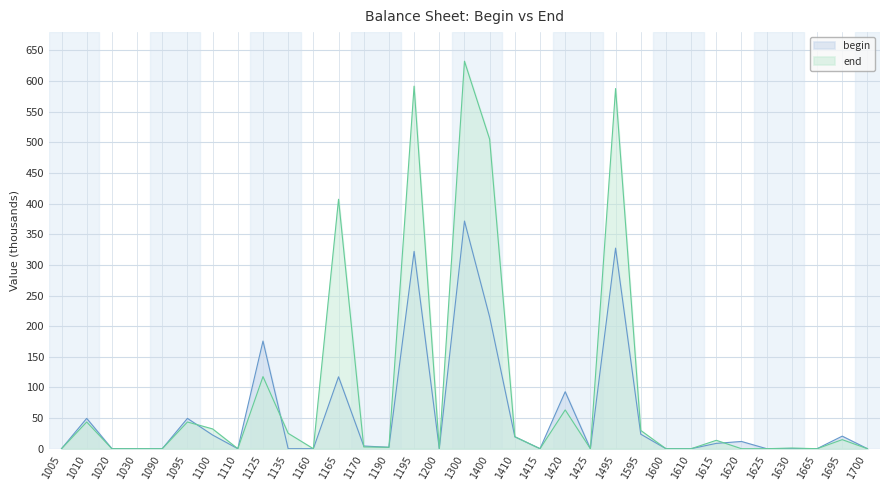

True or false: begin has more than 2 points higher than both neighbors.

True